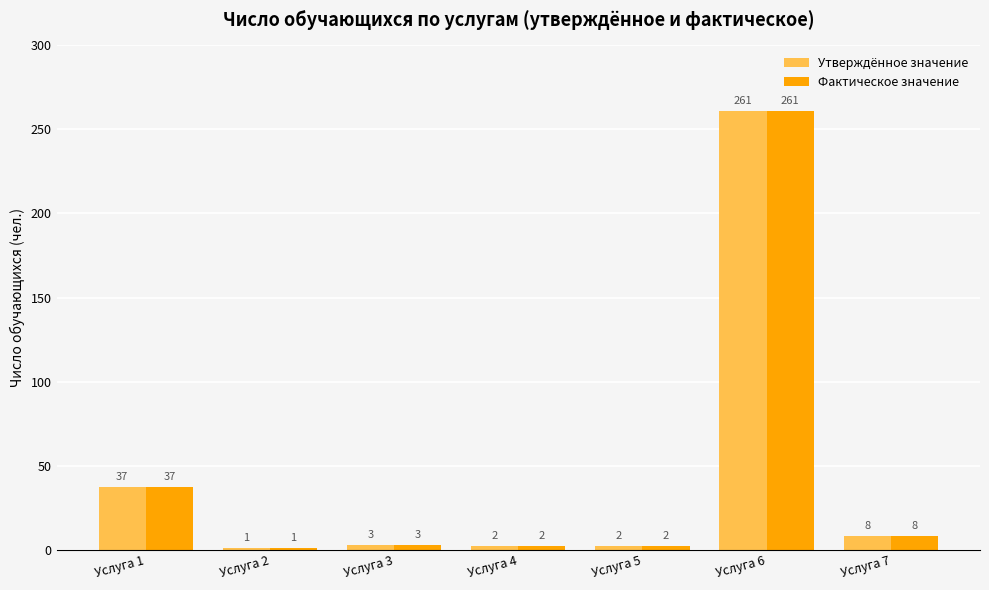

Is the value of Фактическое значение at Услуга 3 greater than the value of Утверждённое значение at Услуга 2?

Yes